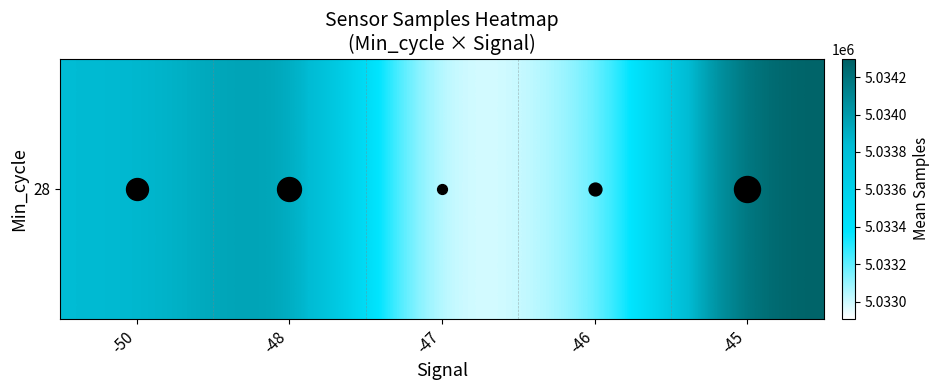

What is the minimum value shown in the chart?

5032908.0